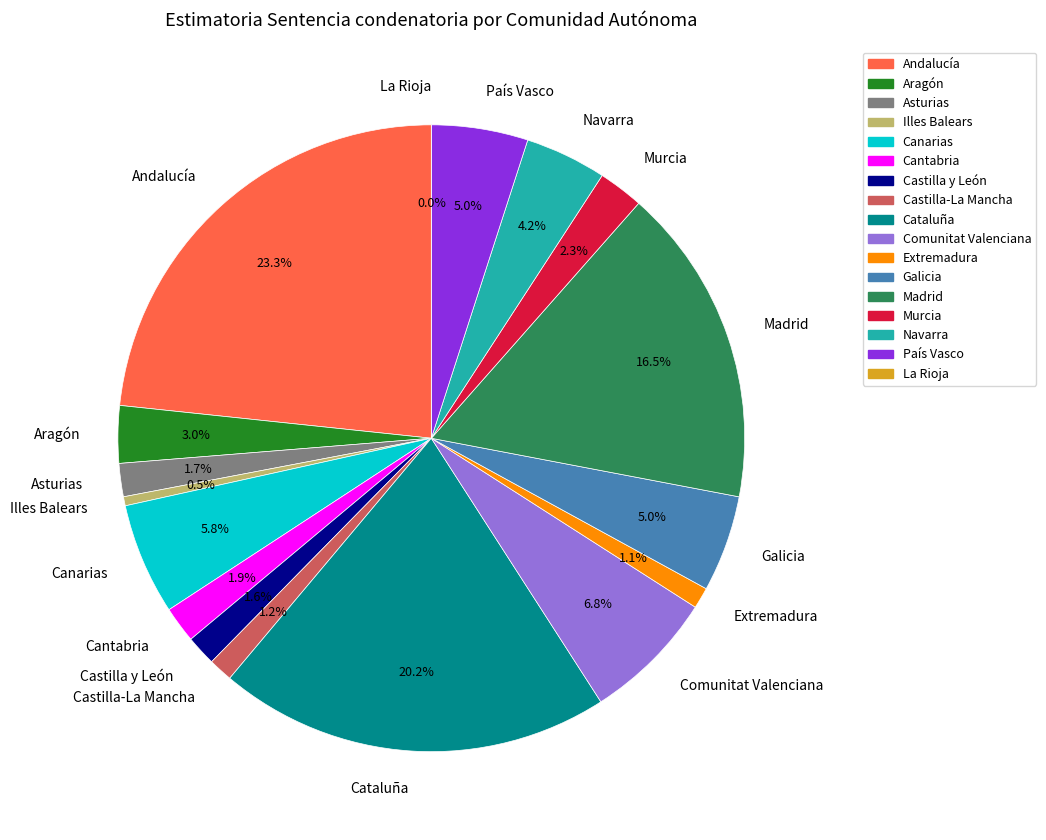

Is the sum of Comunitat Valenciana and Cantabria greater than half?

No